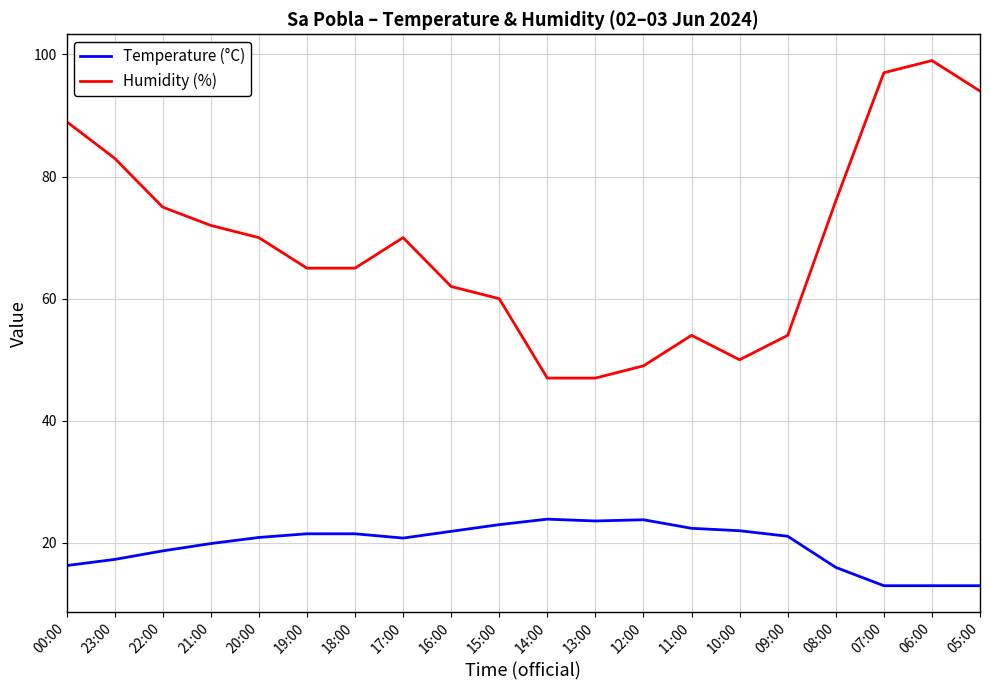

True or false: Humidity (%) and Temperature (°C) intersect in this chart.

False